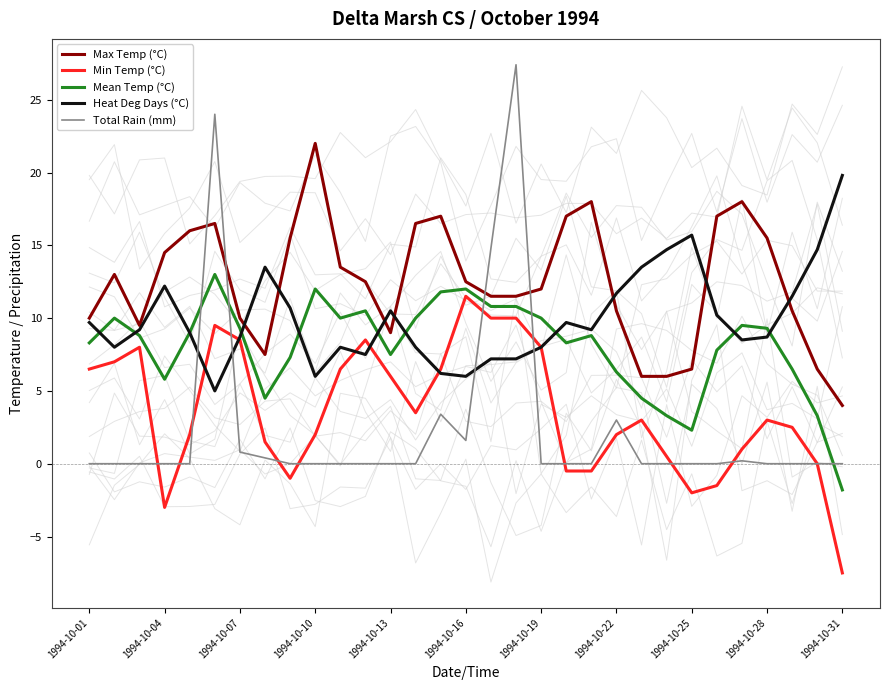

True or false: Min Temp (°C) and Max Temp (°C) cross at least once.

False